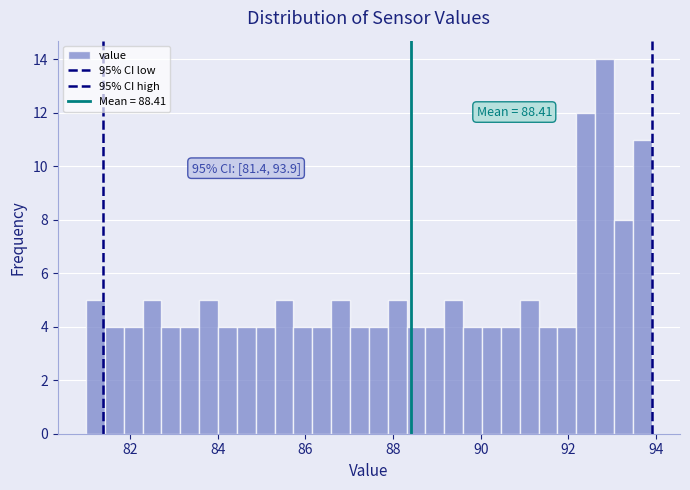

Read against the x-axis, roughly where is the centre of the tallest bar?

92.8